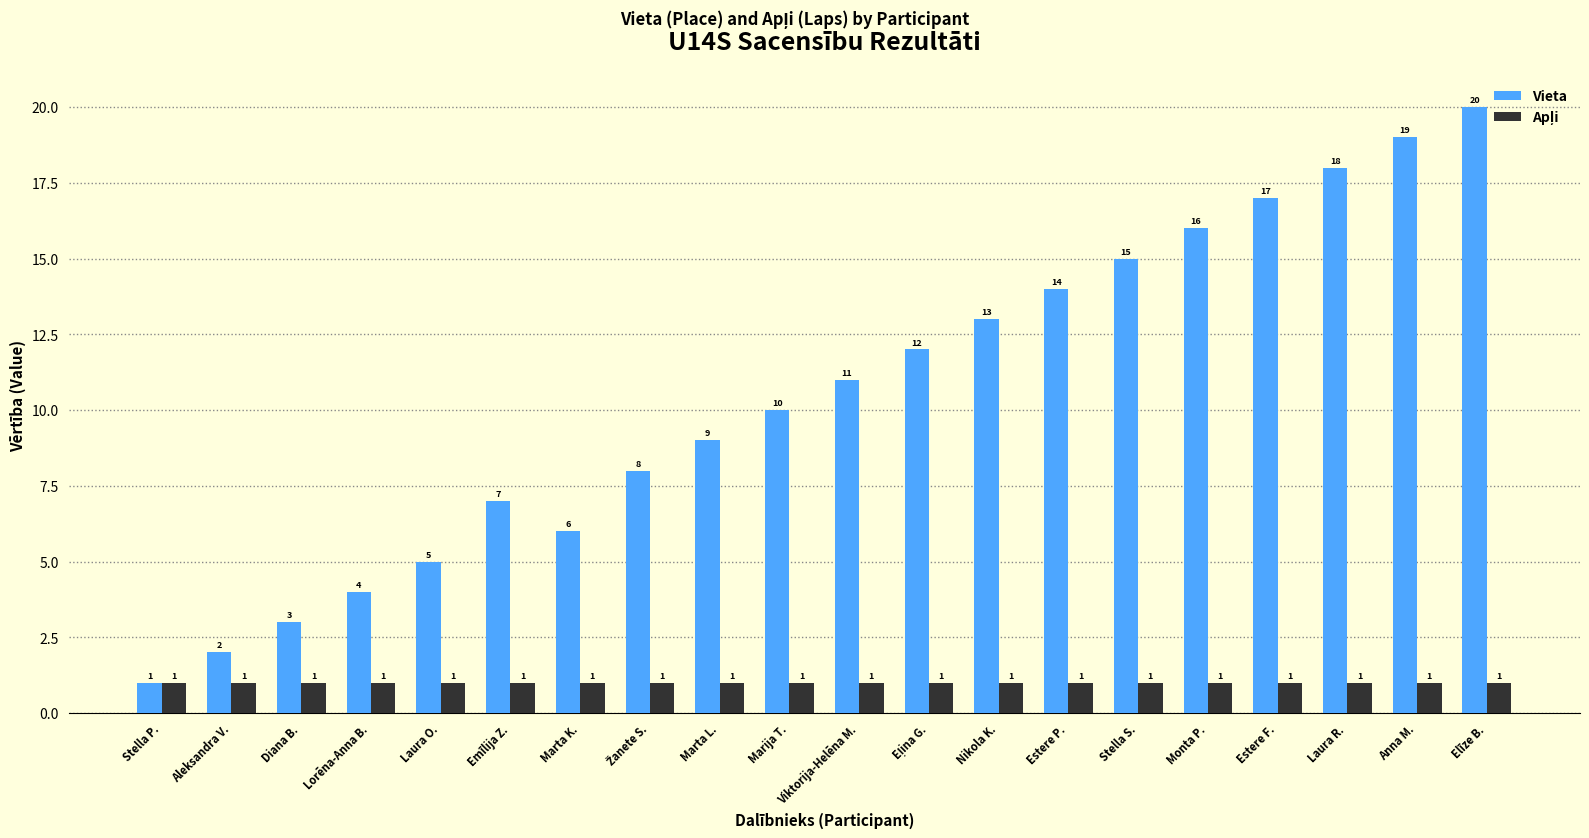

What is the difference between the highest and lowest values at Marija T.?

9